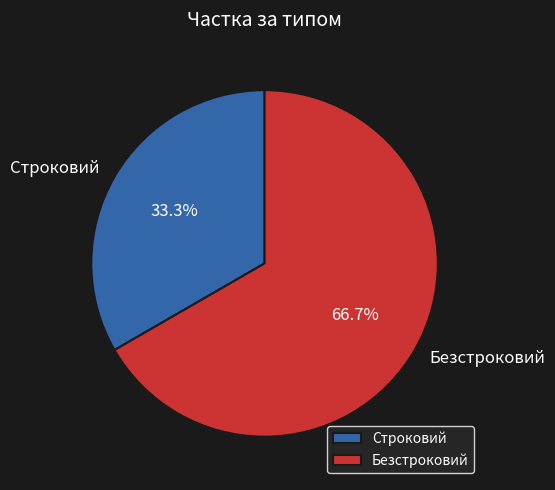

Is it true that Безстроковий is 67% of the pie?

True